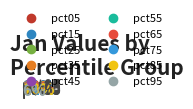

How much of the chart is everything except pct15?

88.9%